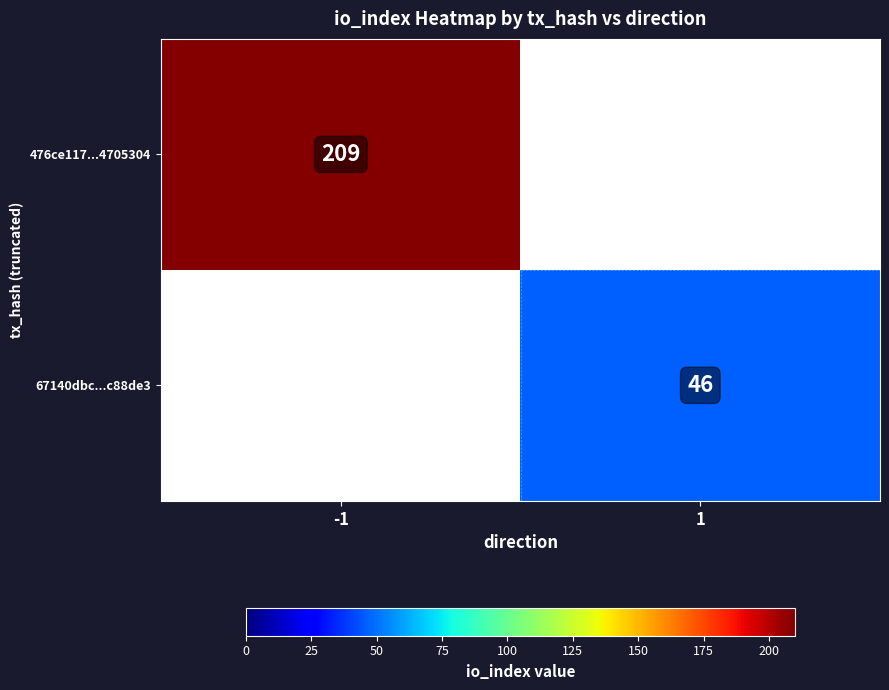

The value of 476ce117...4705304 at -1 is 288. True or false?

False